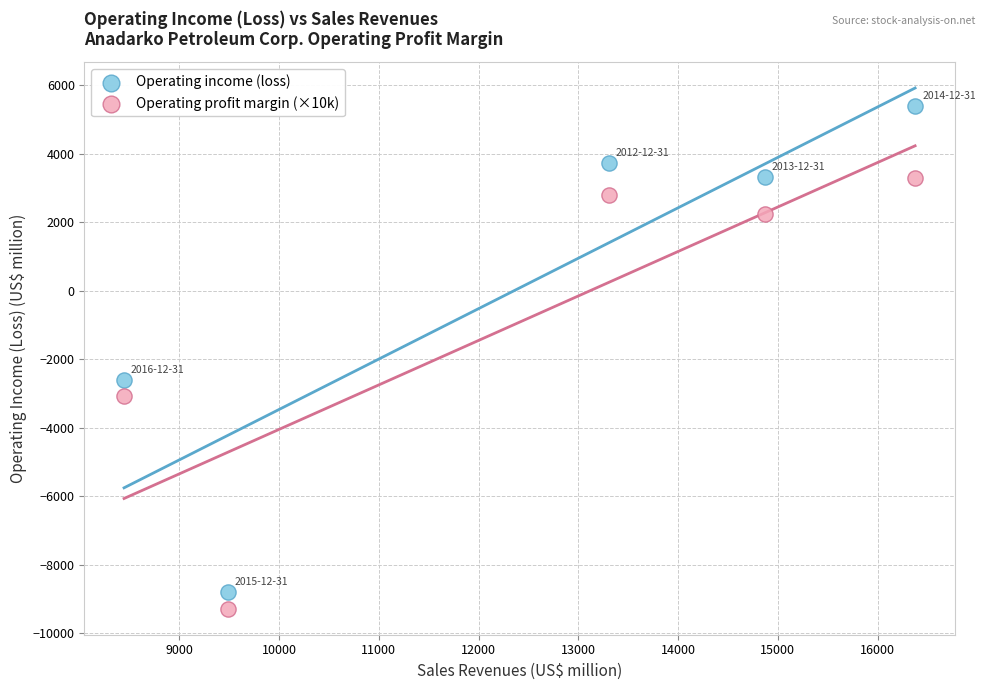

Which series reaches the maximum Y coordinate?

Operating income (loss)